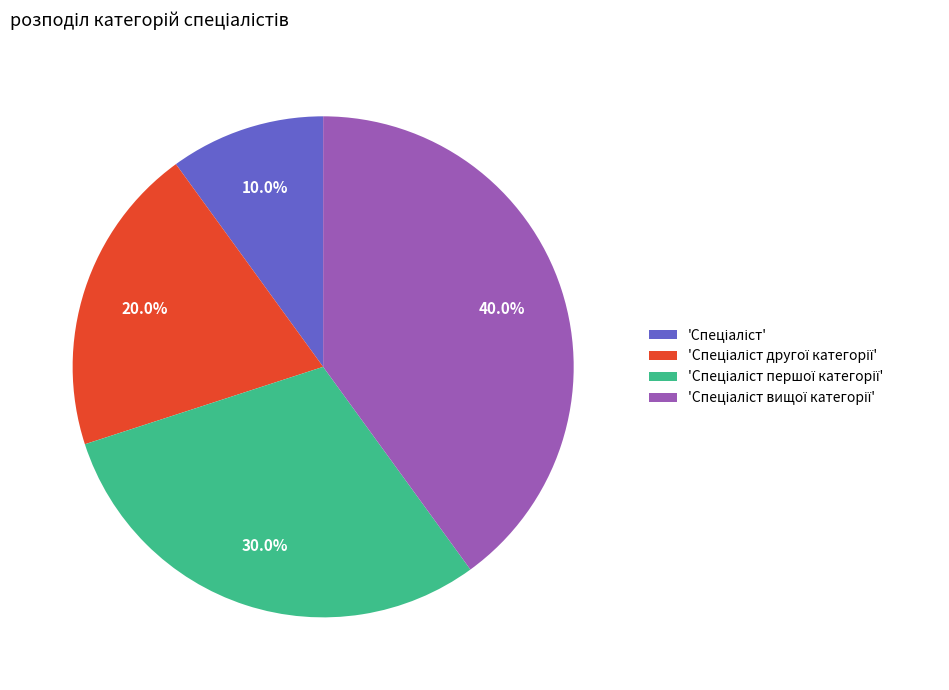

Is there a majority slice in this chart?

No